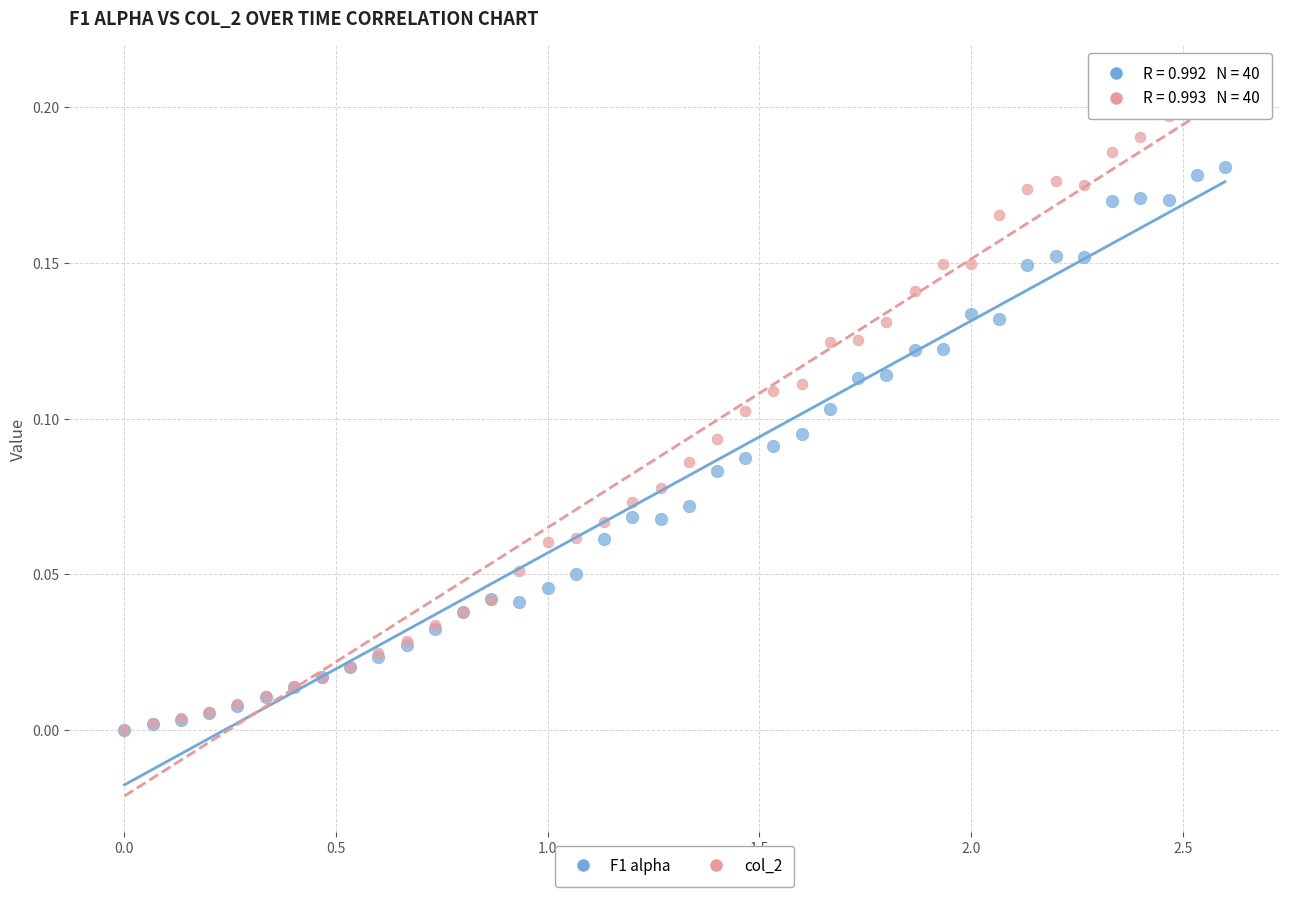

Which series has the widest spread of Y values?

col_2